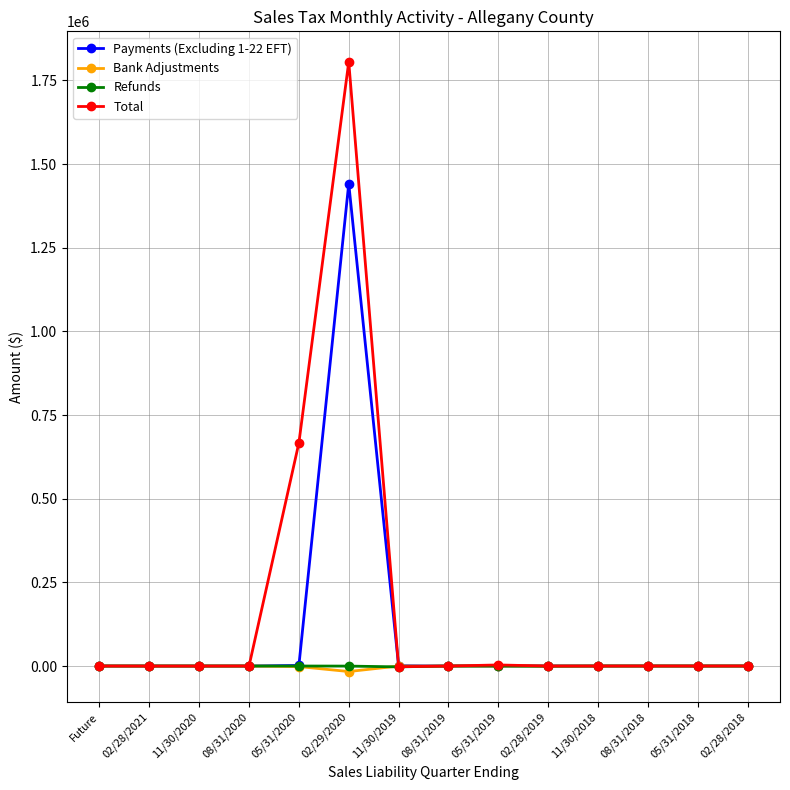

At which category is the sum across all series the highest?

02/29/2020